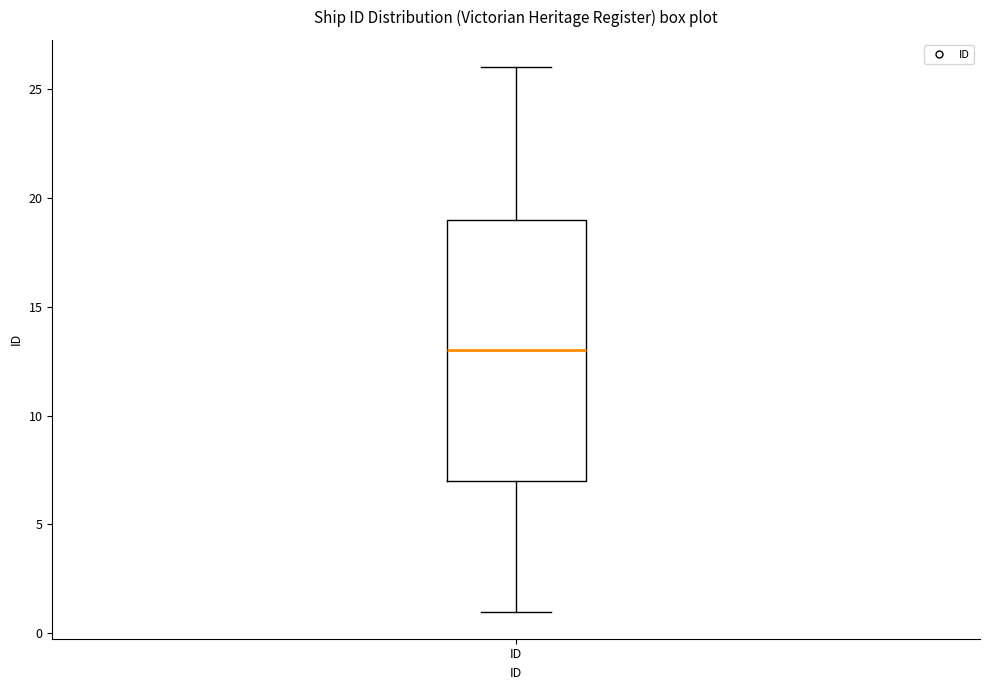

Read this box plot against the y-axis: the position of the median line, the range covered by the box, and the ends of both whiskers. The values are not printed on the chart, so give them approximately, as read against the axis.

median 13, box 7 to 19, whiskers 1 to 26